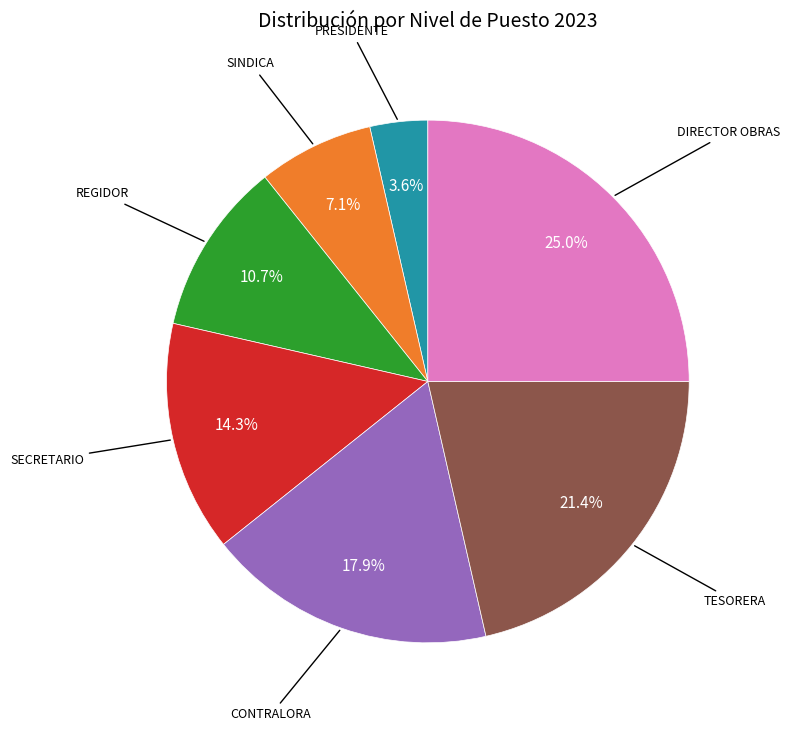

Does any single category account for the majority?

No